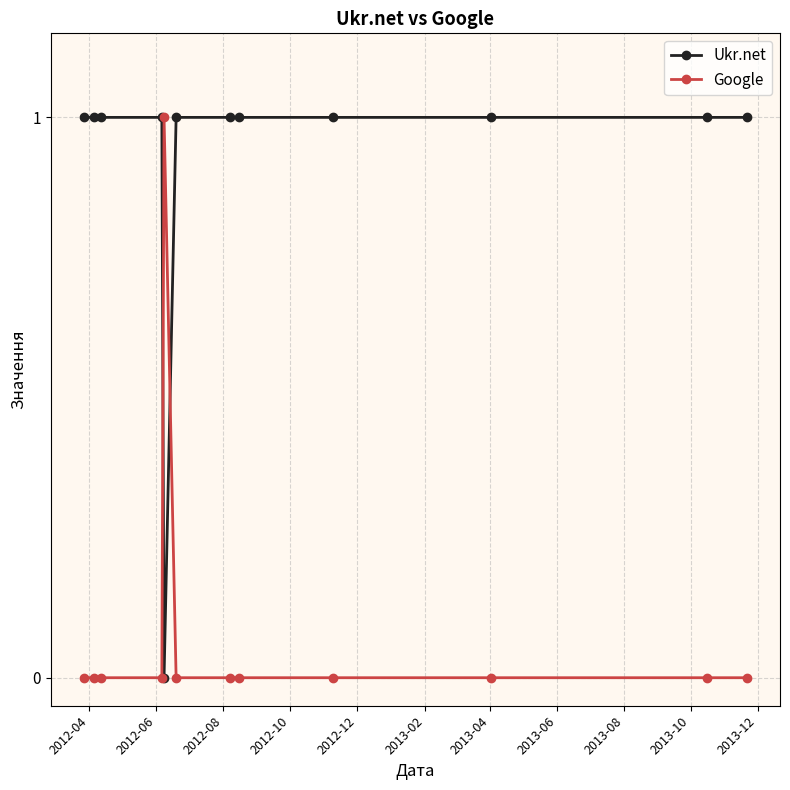

Rank the series by their average value, from lowest to highest.

Google, Ukr.net